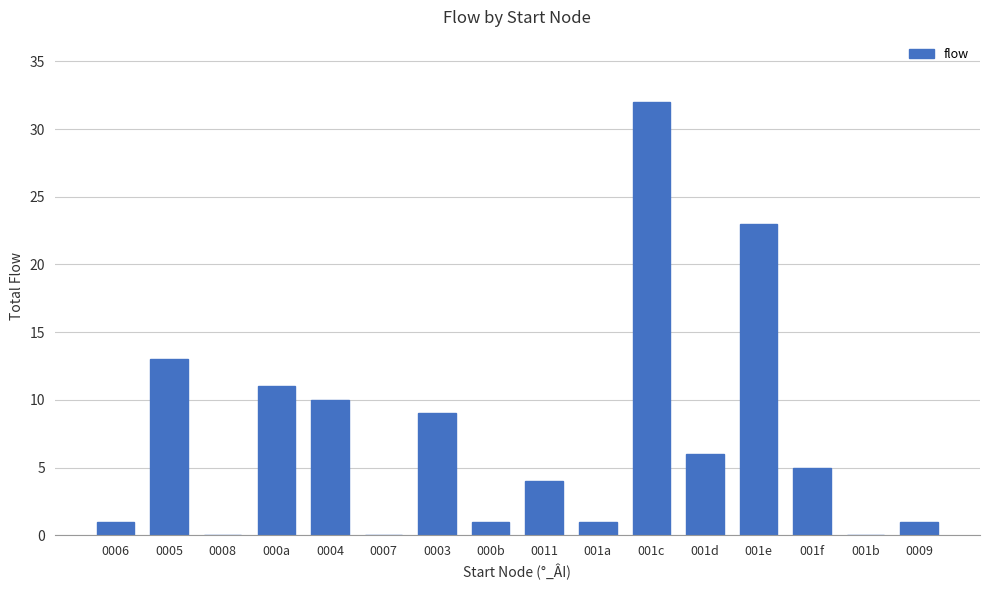

At which label is the value closest to 16?

0005